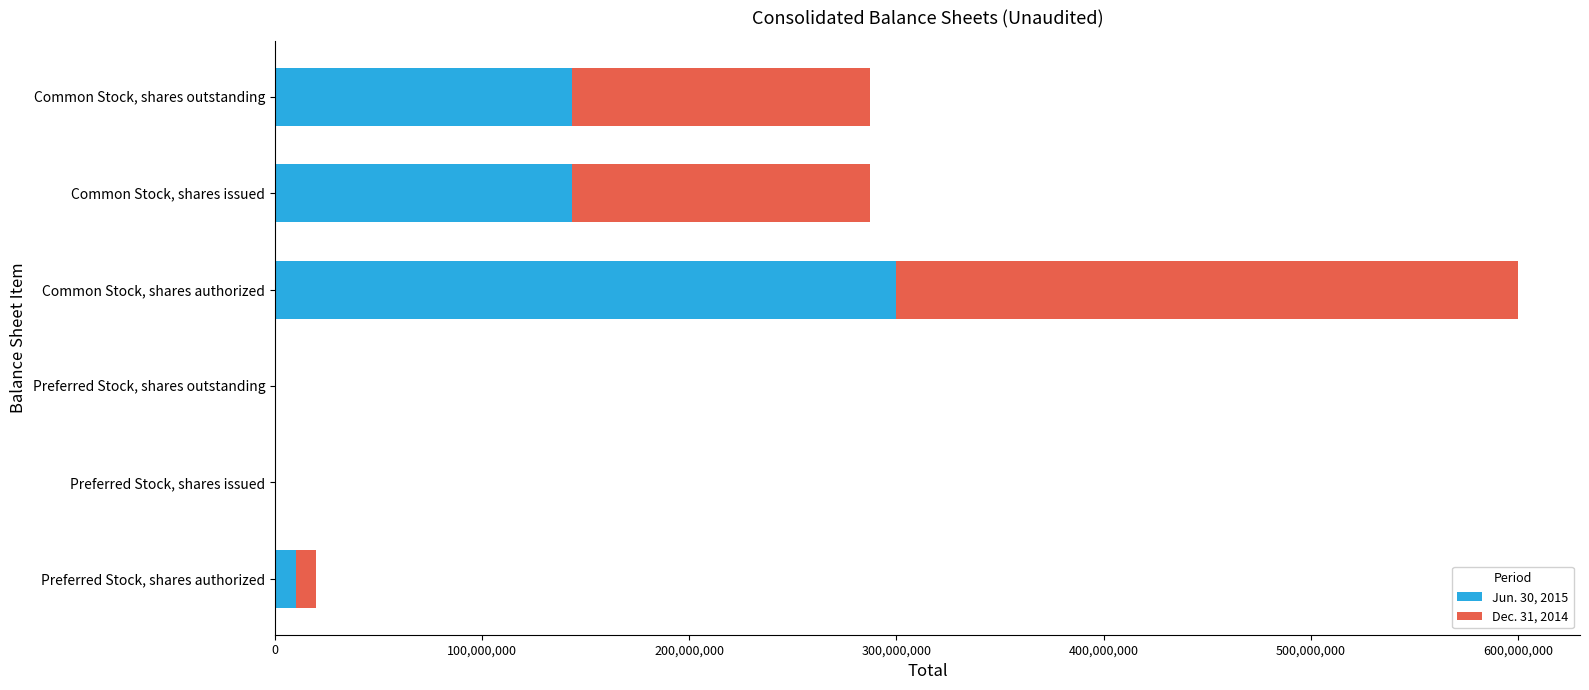

At which category is the sum across all series the highest?

Common Stock, shares authorized